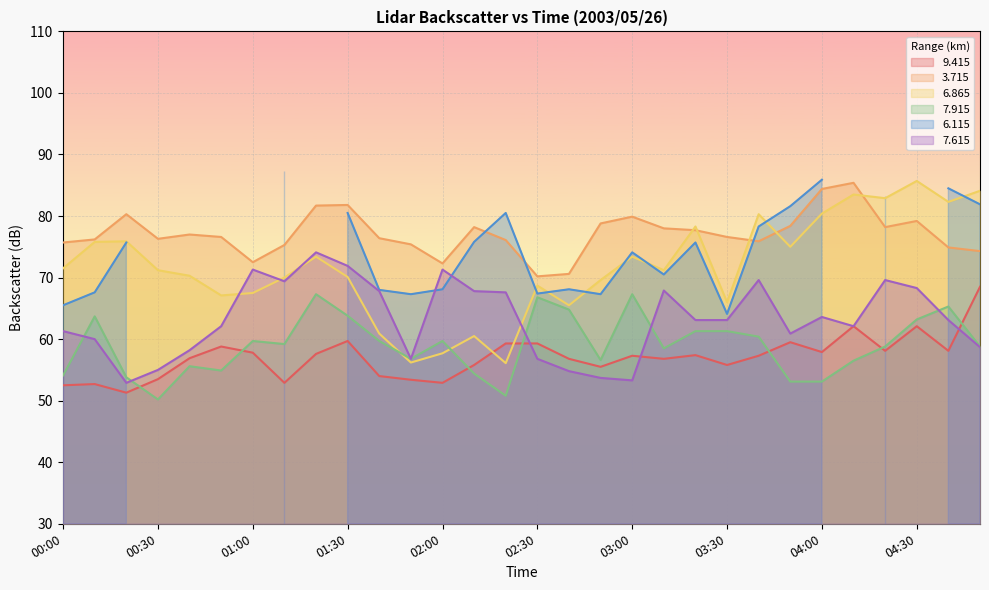

What is the difference between the second highest and minimum values in the   9.415 series?

10.8